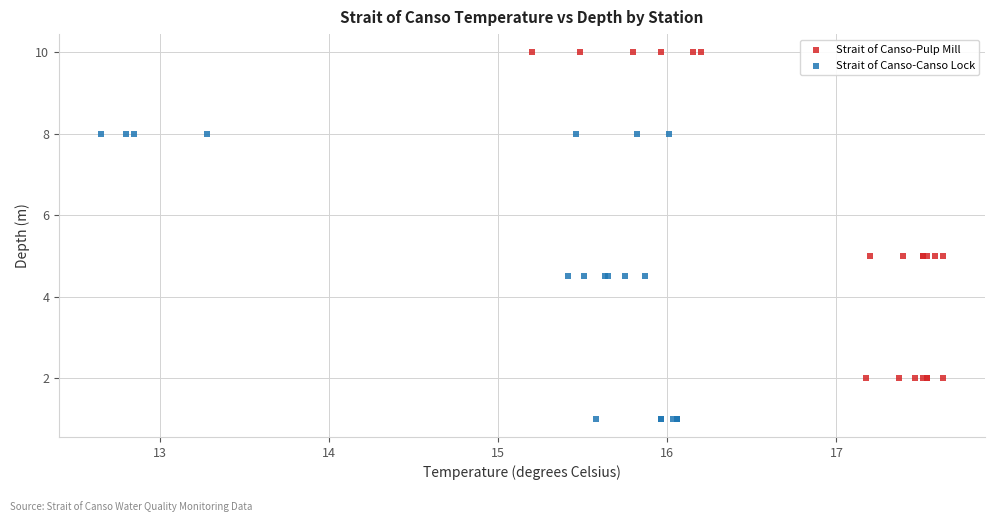

Which series contains the lowest Y value?

Strait of Canso-Canso Lock